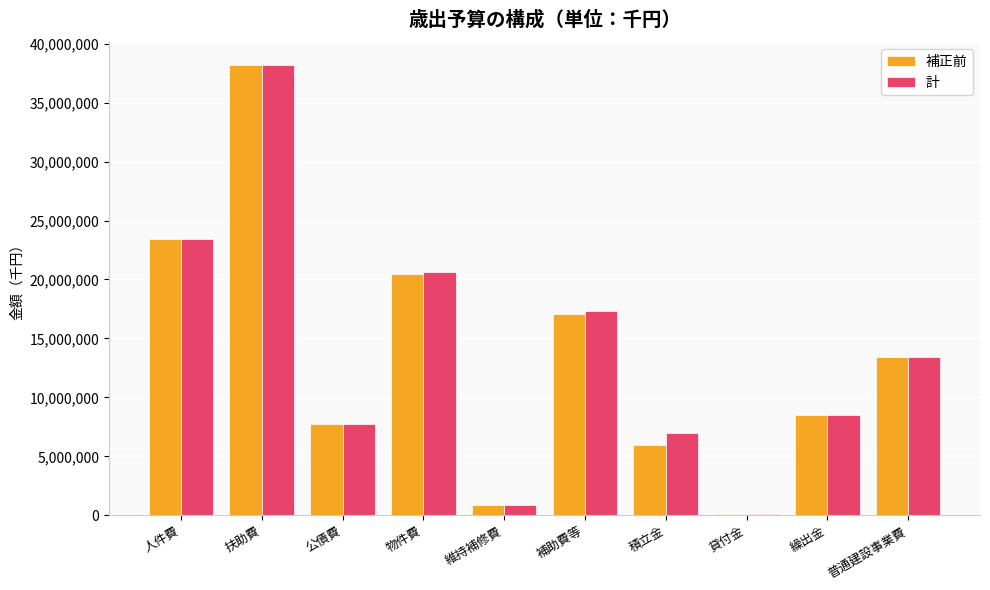

Is the value of 補正前 at 物件費 greater than the value of 計 at 貸付金?

Yes